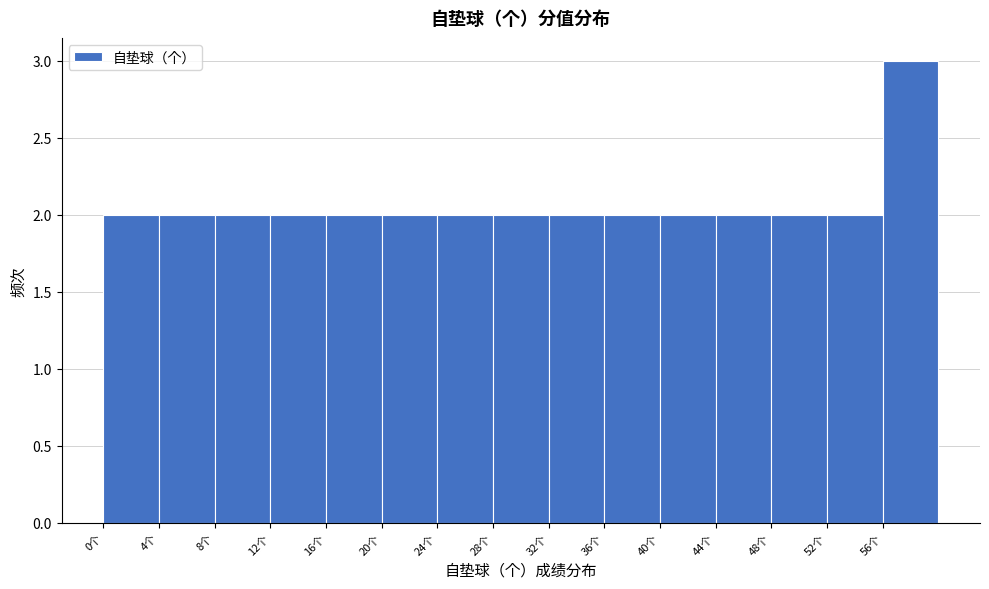

Reading left to right, transcribe this chart: for each bar, give the range it covers on the x-axis and its height. The values are not printed on the chart, so give them approximately, as read against the axis.

0 to 4: 2
4 to 8: 2
8 to 12: 2
12 to 16: 2
16 to 20: 2
20 to 24: 2
24 to 28: 2
28 to 32: 2
32 to 36: 2
36 to 40: 2
40 to 44: 2
44 to 48: 2
48 to 52: 2
52 to 56: 2
56 to 60: 3